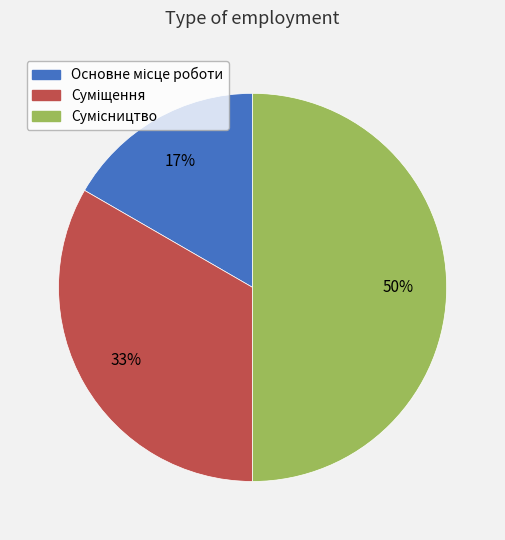

To the nearest percent, what is the average slice percentage?

33%